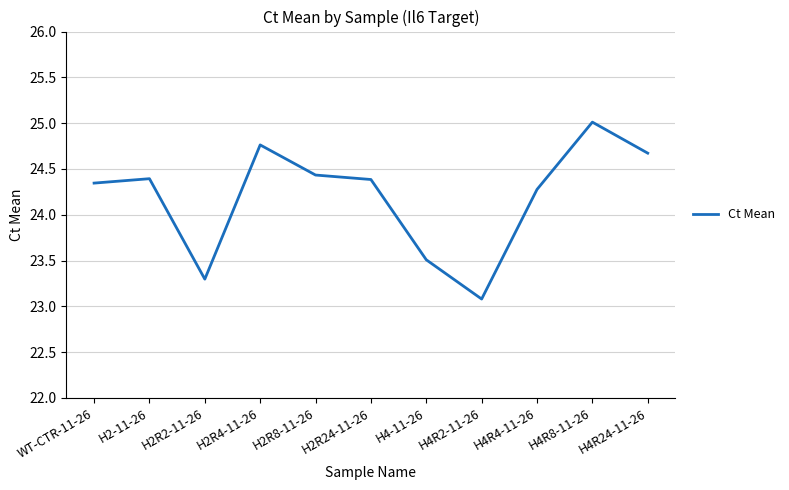

What position from the left is H2R8-11-26?

5